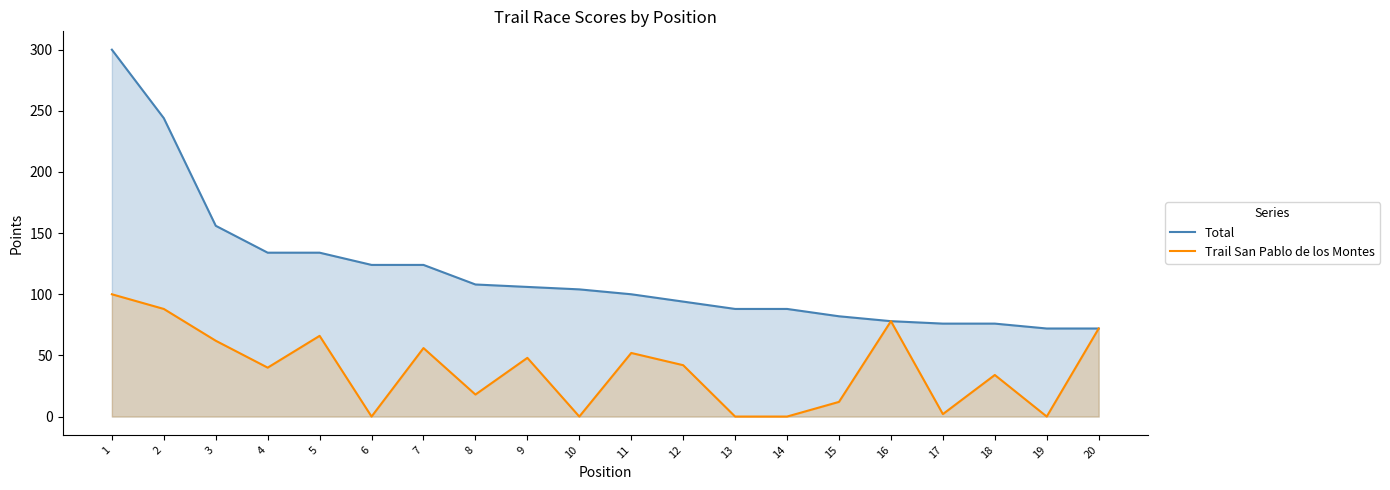

Which category has the highest value across all series?

1